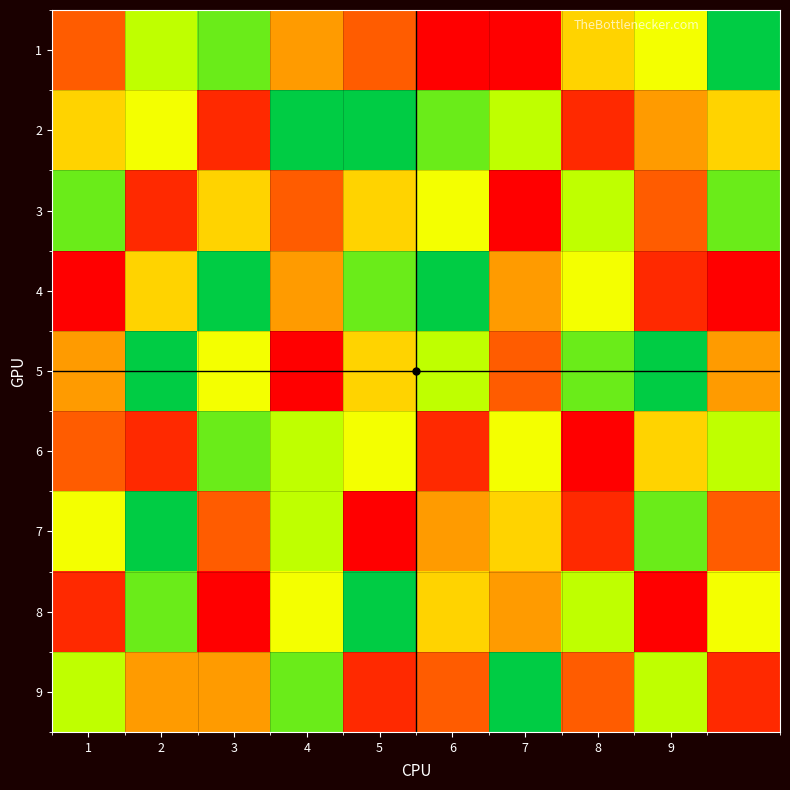

At which category is the sum across all series the highest?

1